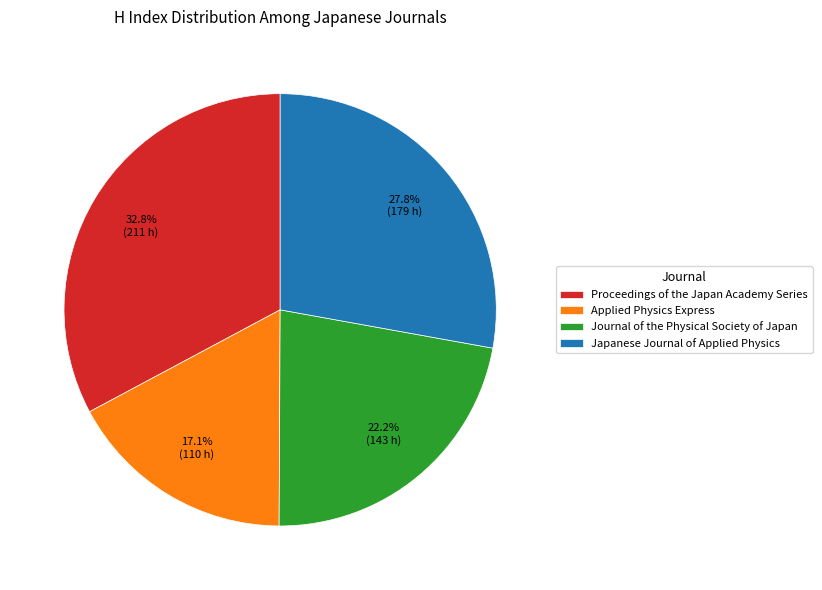

Which has a higher value, Applied Physics Express or Proceedings of the Japan Academy Series?

Proceedings of the Japan Academy Series